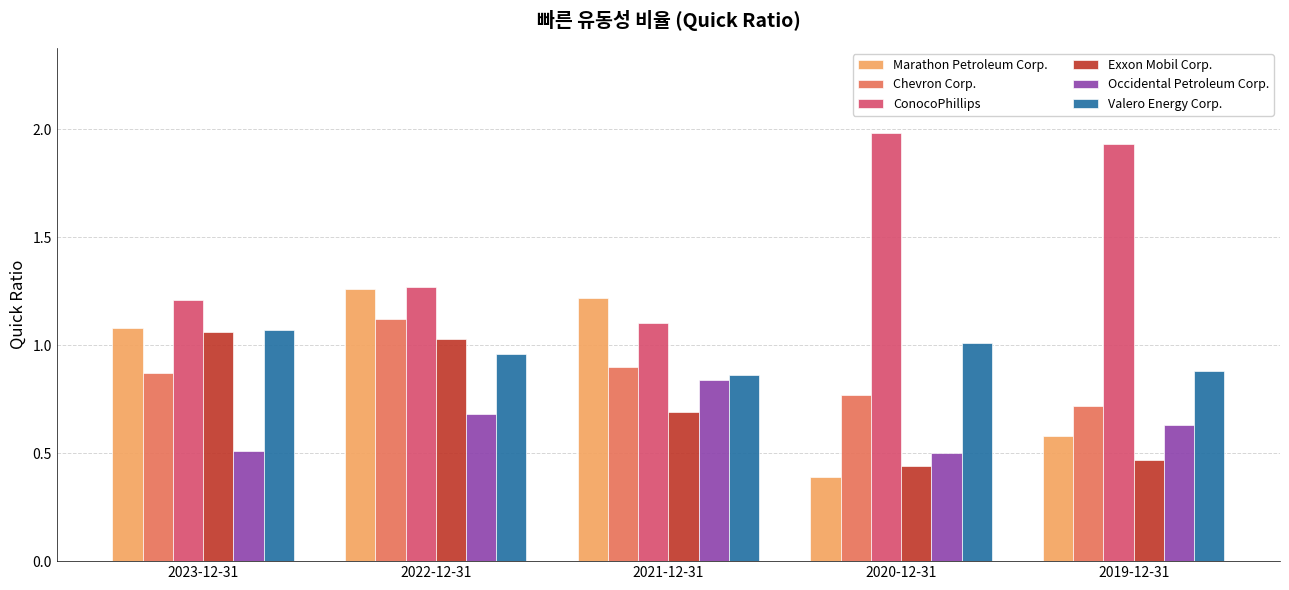

How many bars are there in each group?

6